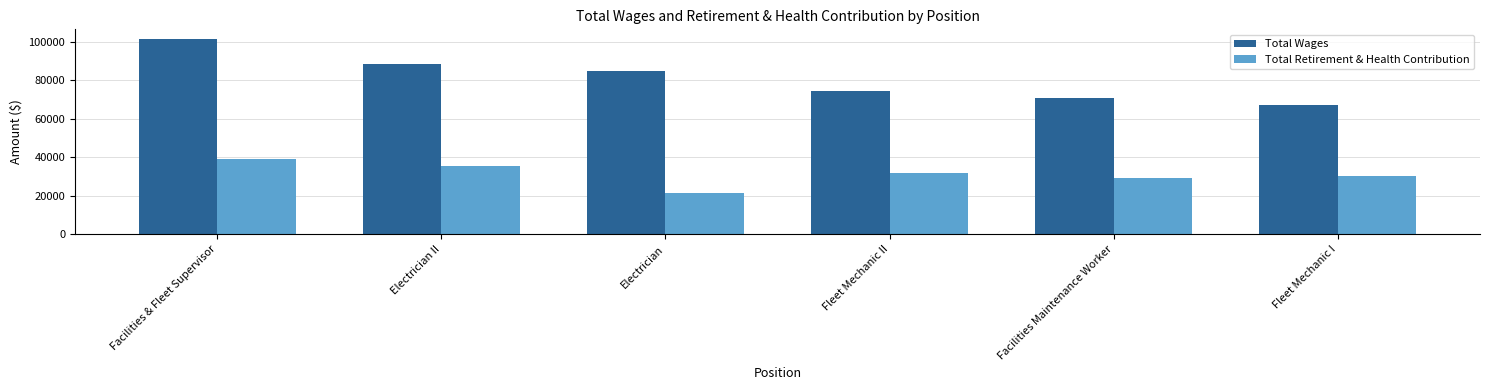

Count the number of categories in the chart.

6